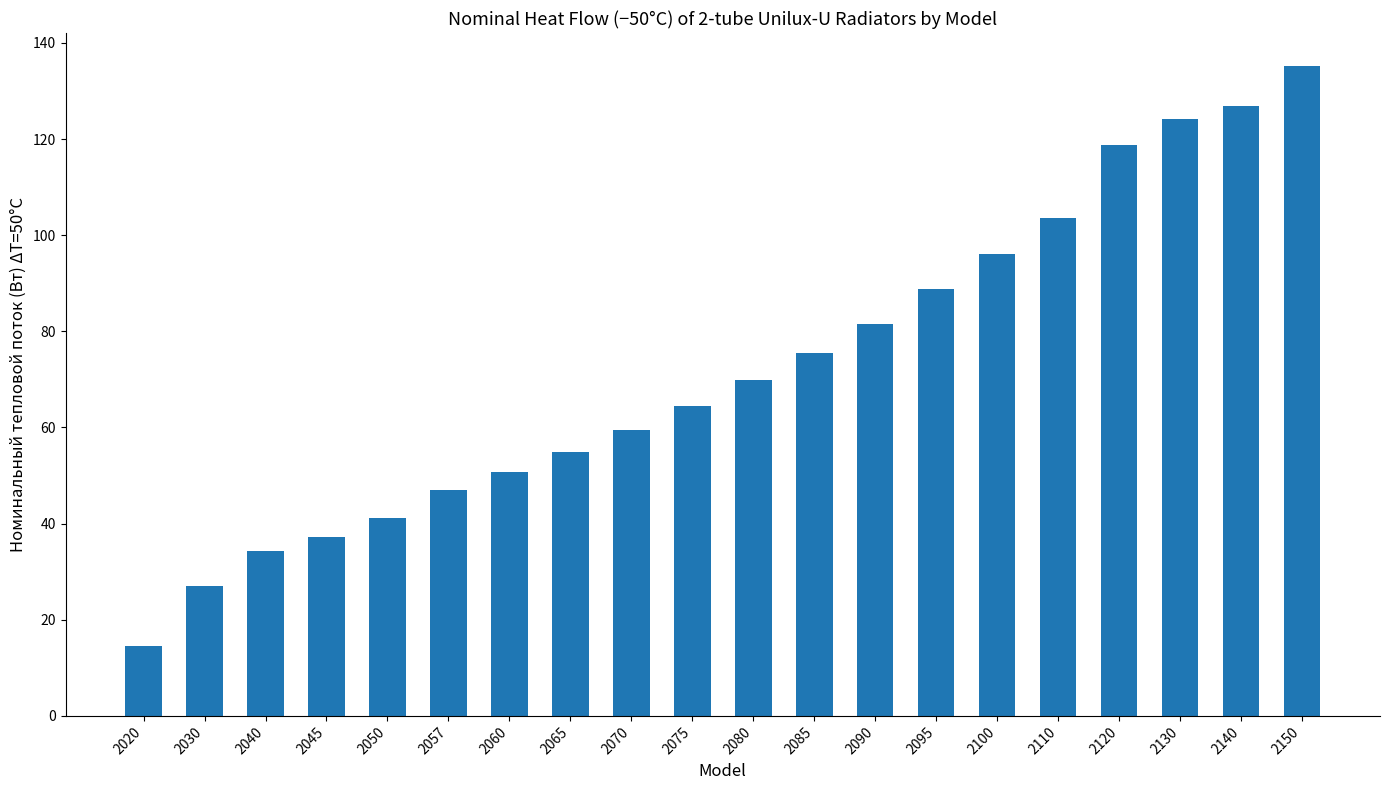

Where does the data first go above 69?

2080